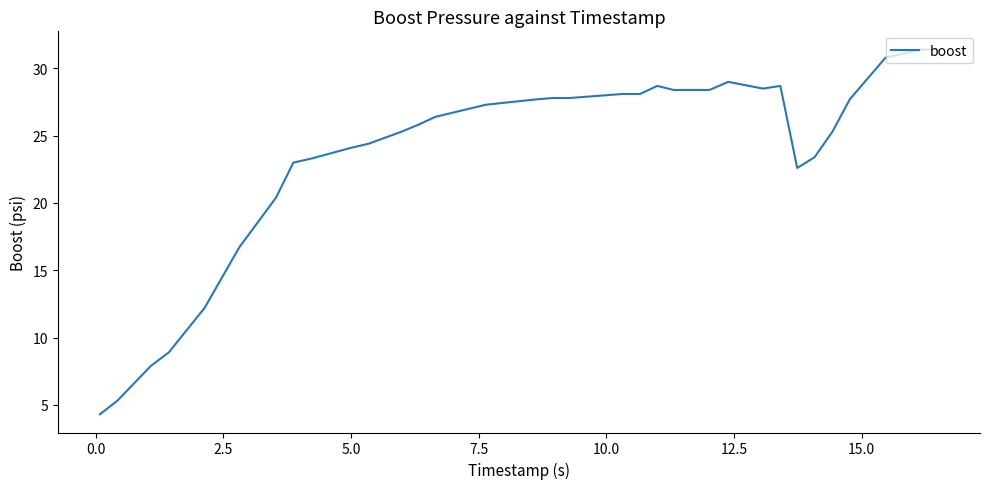

What is the maximum value shown in the chart?

31.4